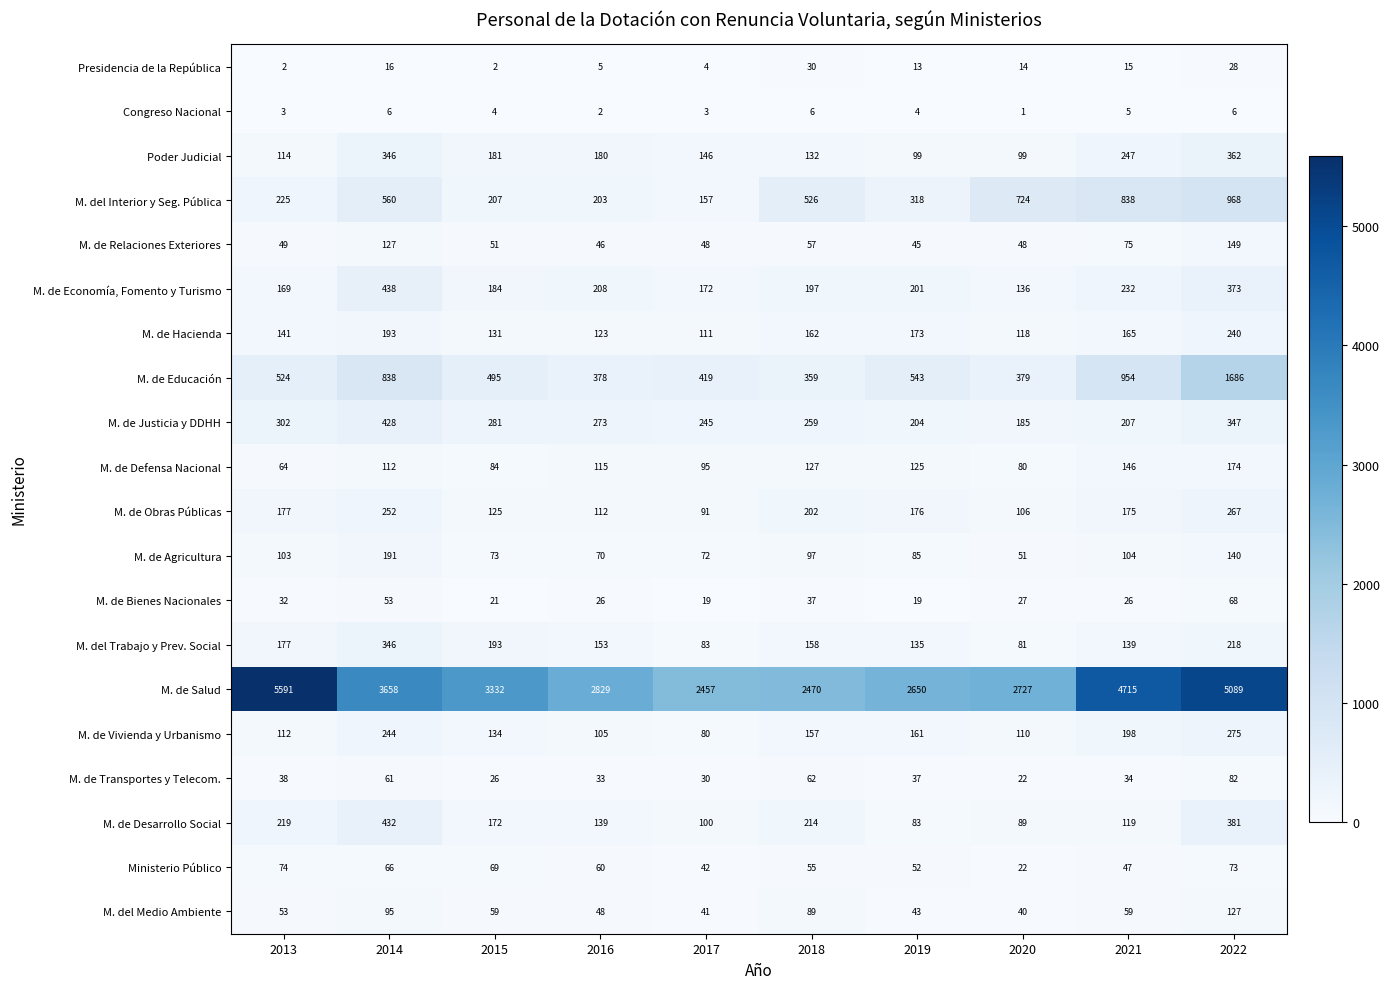

What is the difference between the M. de Salud values at 2015 and 2016?

503